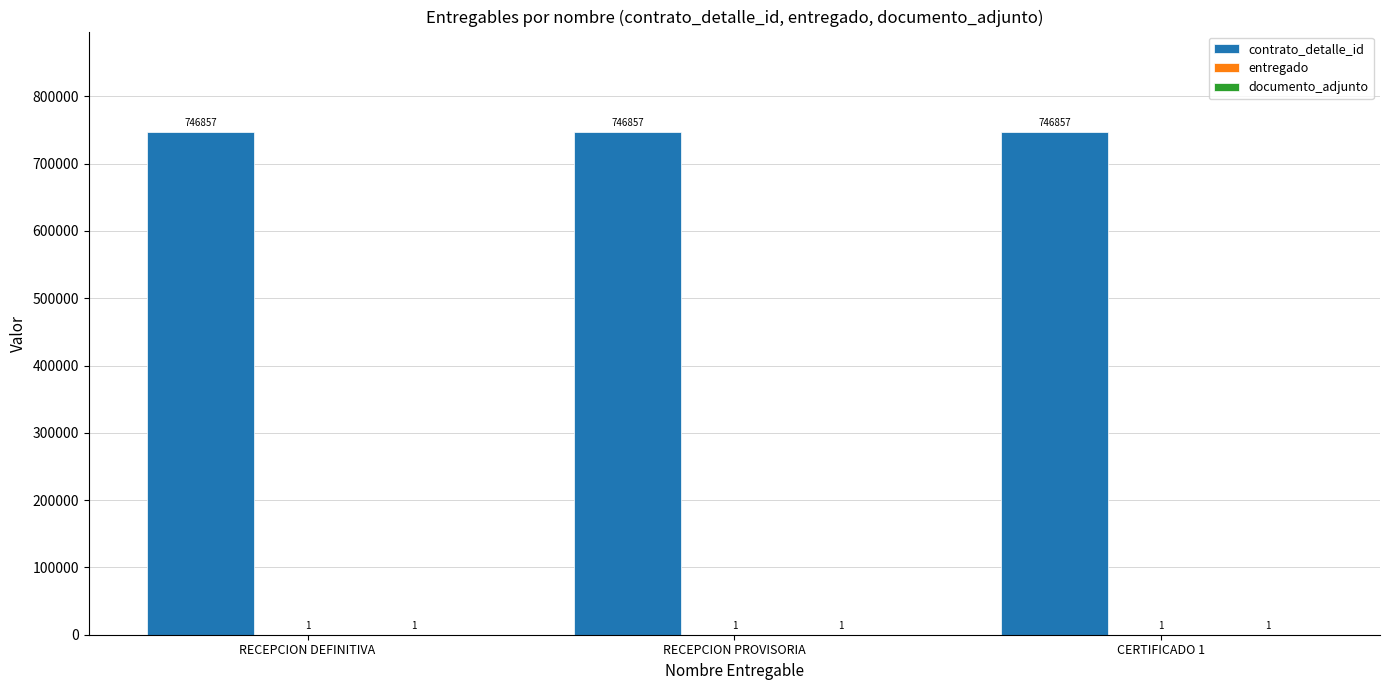

Which series has the largest total across all categories?

contrato_detalle_id